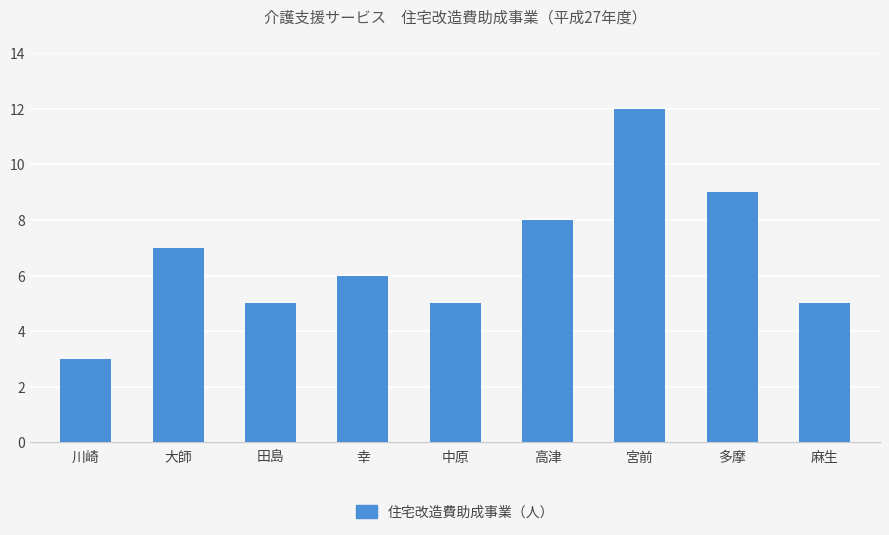

What is the approximate value at 高津?

8